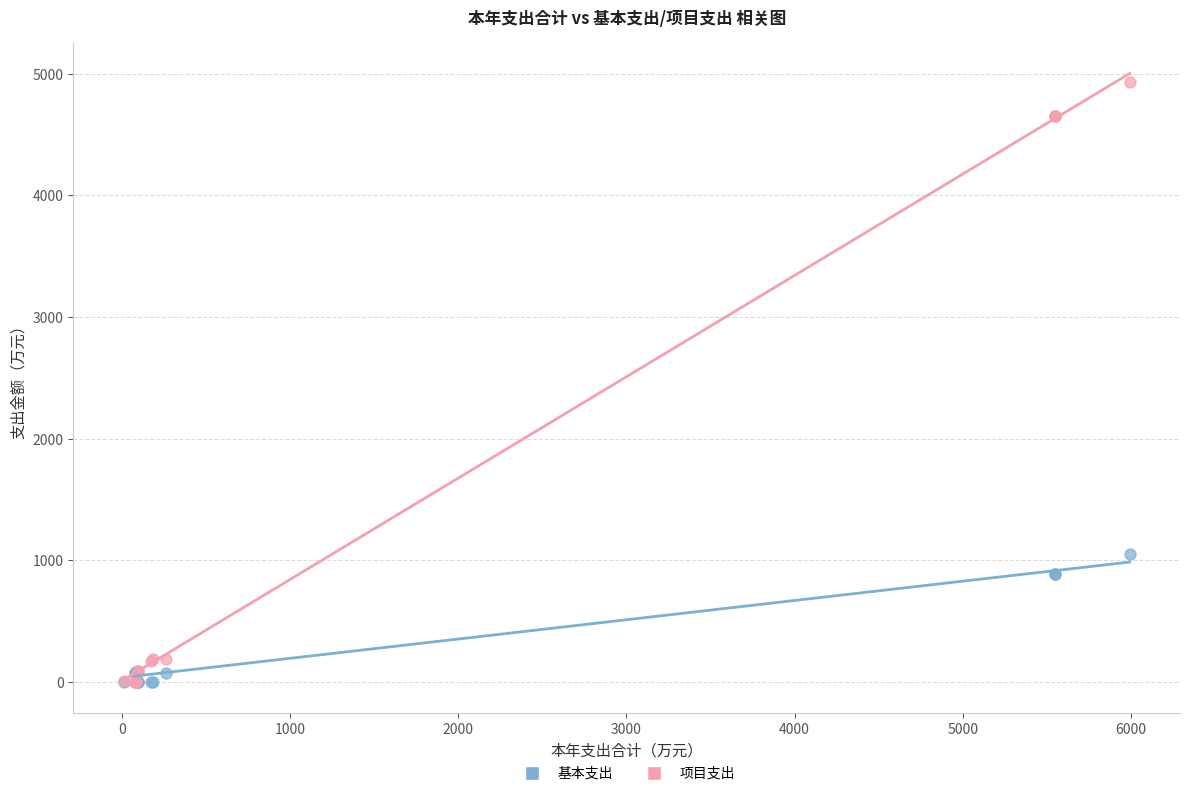

Across all series, what Y value is closest to 2467?

1056.6